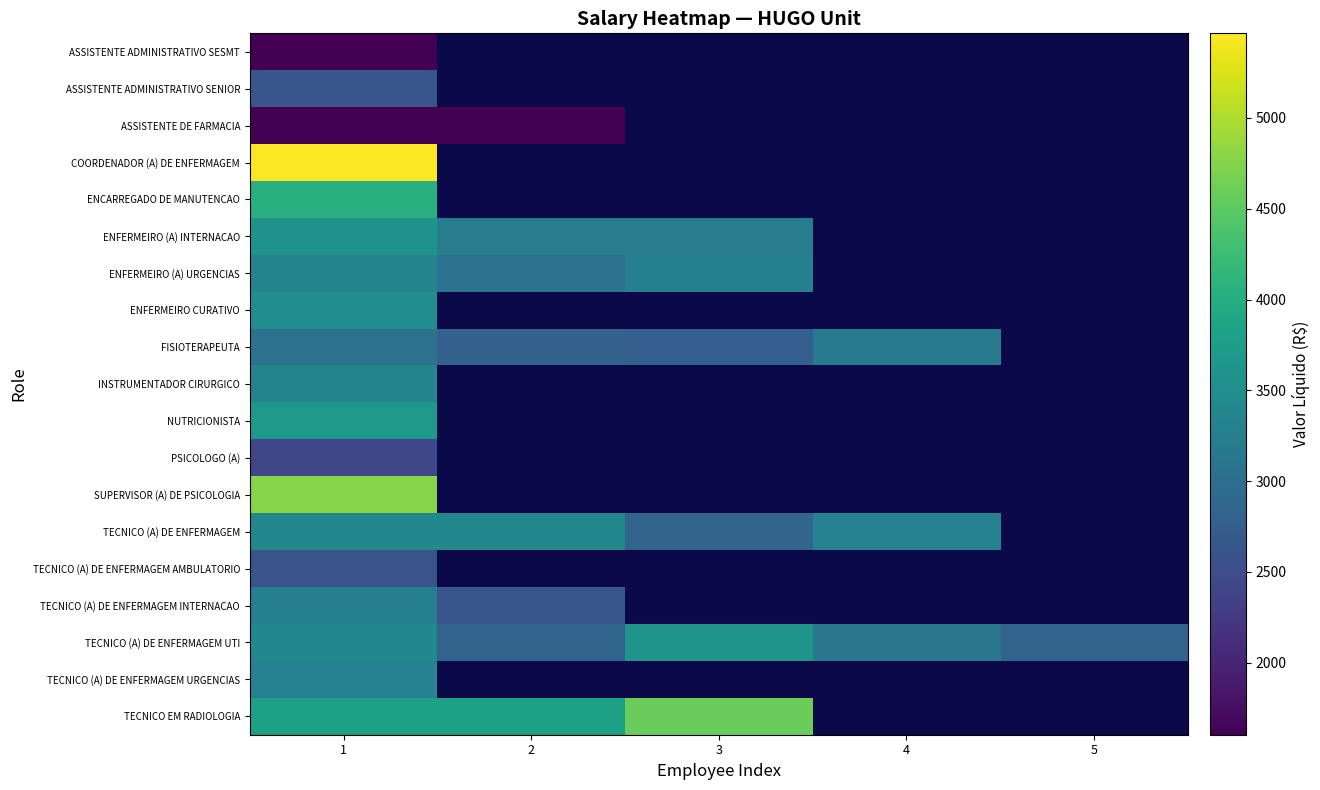

At which label does COORDENADOR (A) DE ENFERMAGEM reach its peak?

1